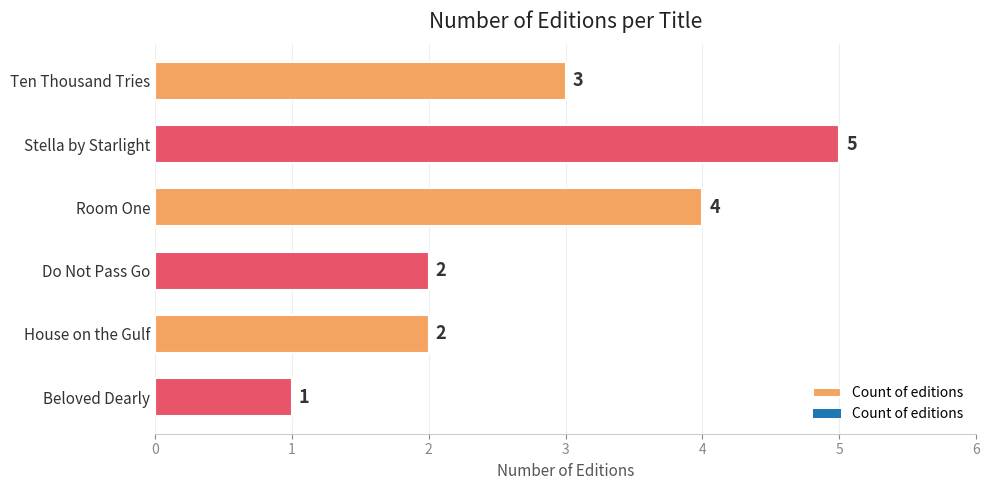

At which category does the chart reach its peak across all series?

Stella by Starlight